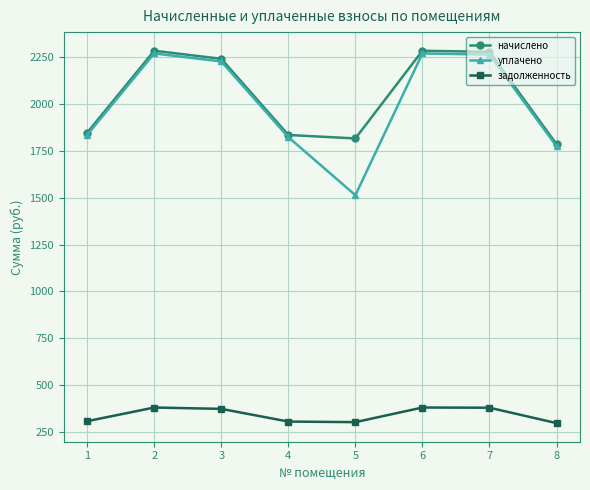

Rank the series at 5 from highest to lowest value.

начислено, уплачено, задолженность